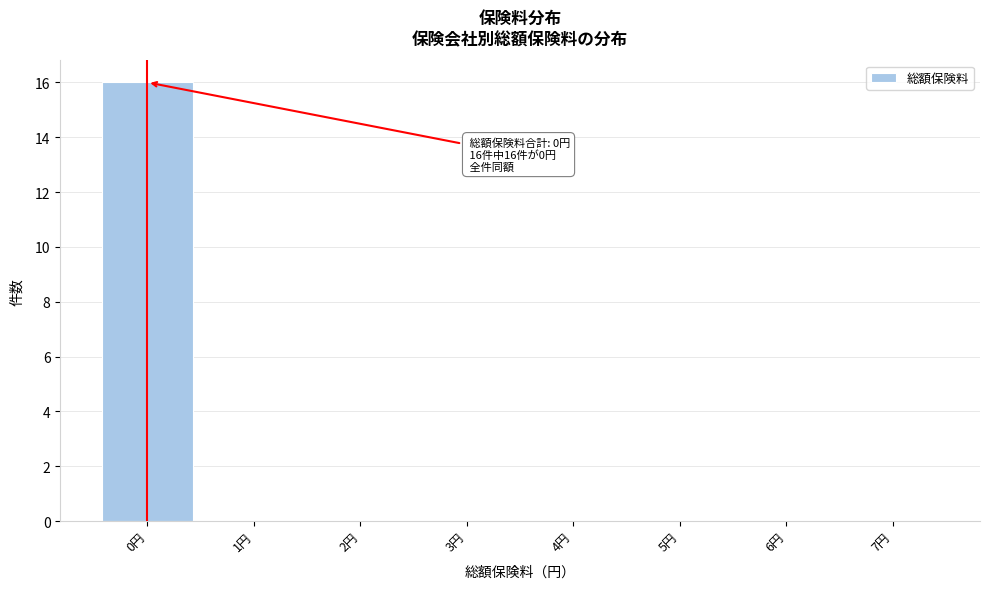

Which range on the x-axis has the tallest bar?

-0.5 to 0.5